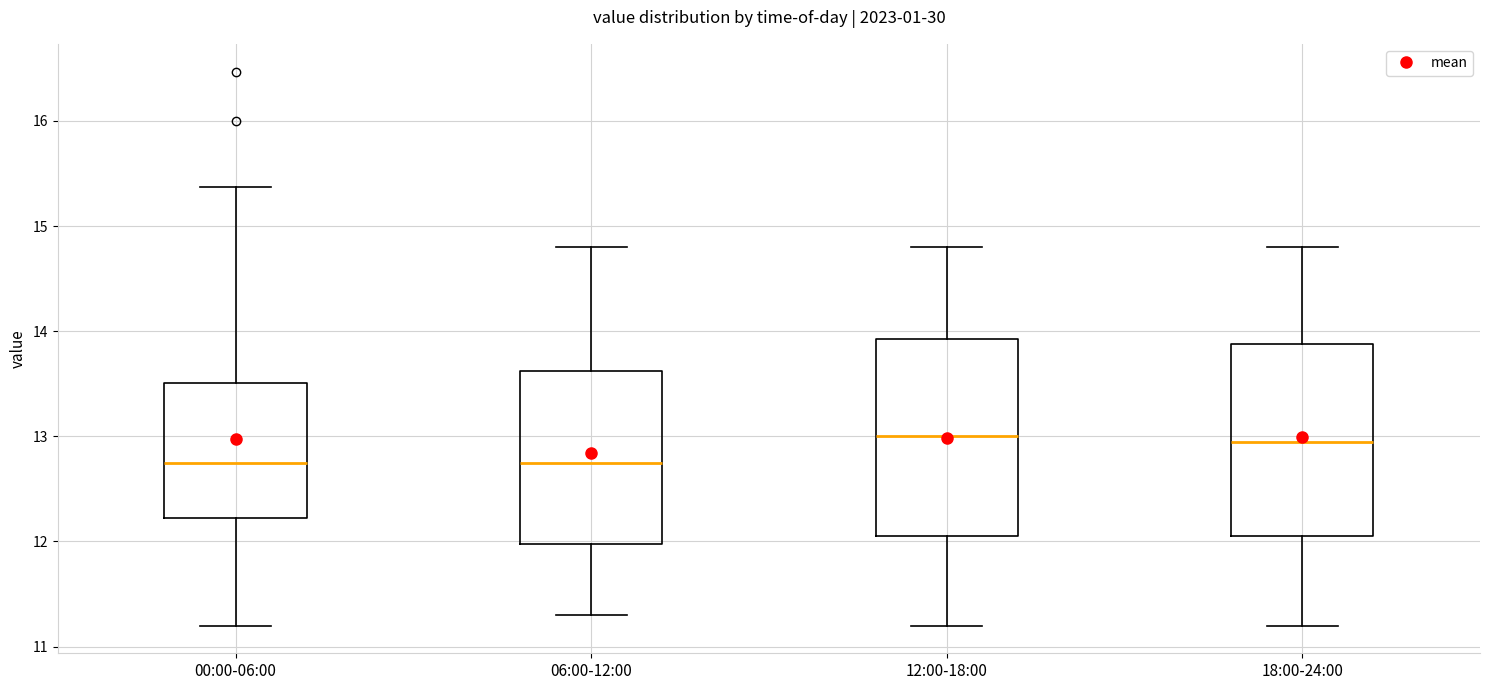

Reading left to right, read every box against the y-axis: the position of its median line, the range the box covers, and the ends of its whiskers. The values are not printed on the chart, so give them approximately, as read against the axis.

00:00-06:00: median 12.8, box 12.2 to 13.5, whiskers 11.2 to 15.4
06:00-12:00: median 12.8, box 12.0 to 13.6, whiskers 11.3 to 14.8
12:00-18:00: median 13.0, box 12.1 to 13.9, whiskers 11.2 to 14.8
18:00-24:00: median 13.0, box 12.1 to 13.9, whiskers 11.2 to 14.8